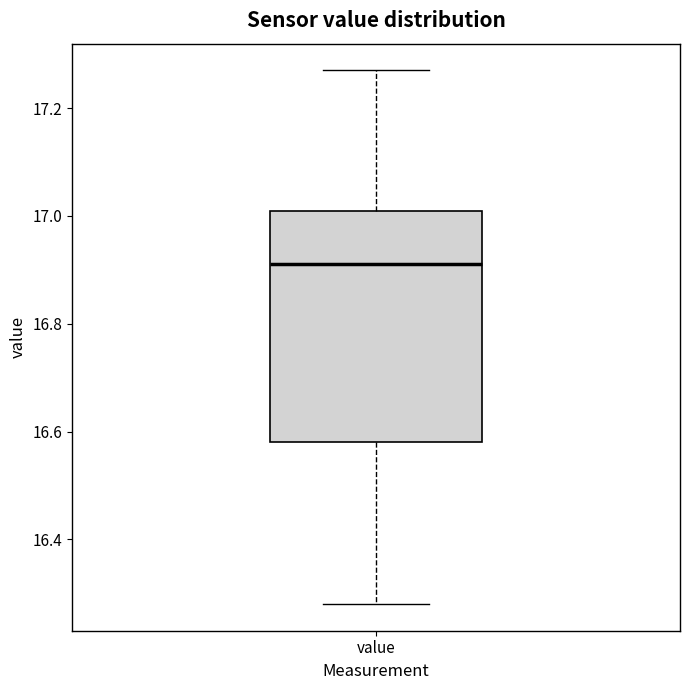

Transcribe this box plot: give where the median line is, the range the box spans, and where the two whiskers end, as read against the y-axis. The values are not printed on the chart, so give them approximately, as read against the axis.

median 16.92, box 16.58 to 17.02, whiskers 16.28 to 17.28